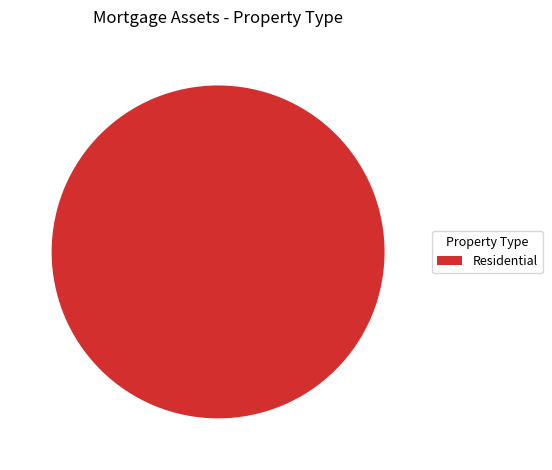

Is it true that Residential is 88% of the pie?

False